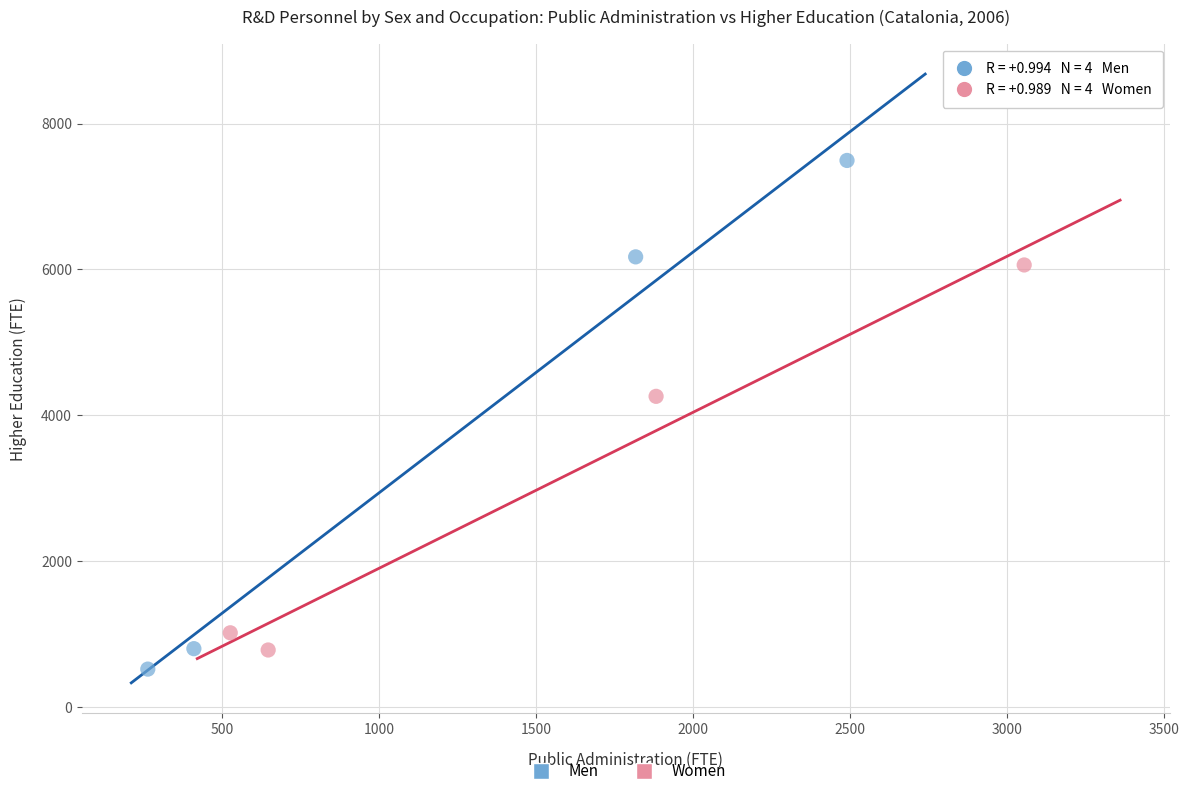

Which series has the largest Y range (max minus min)?

Men